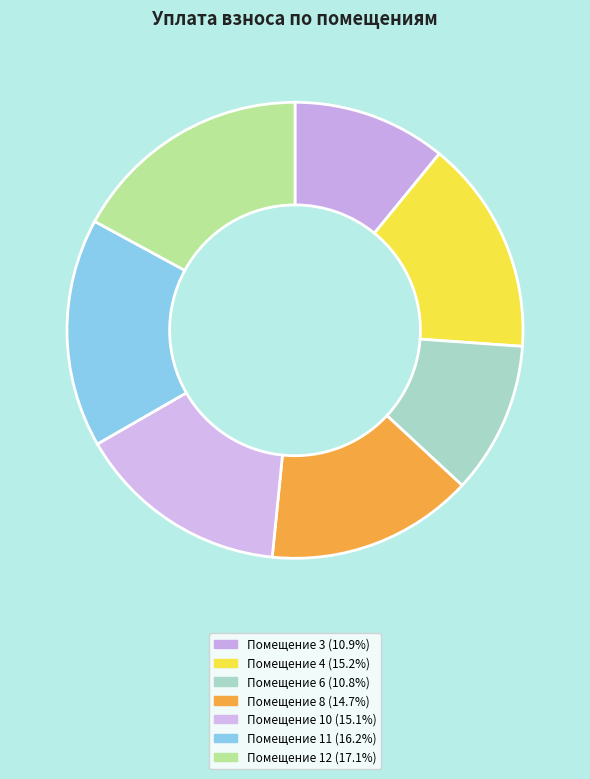

How many segments does this pie chart have?

7